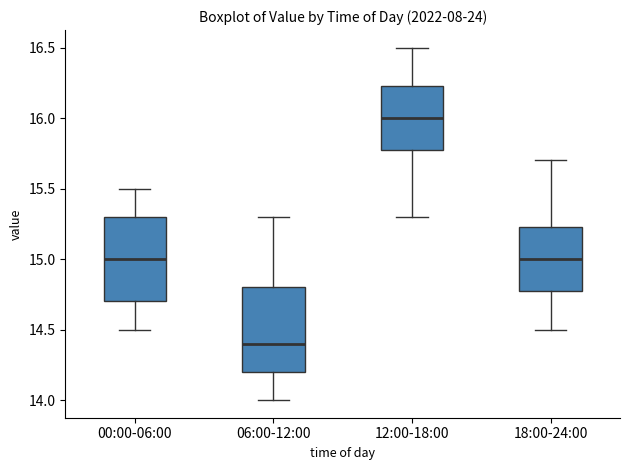

Where does the upper whisker of the box for 06:00-12:00 end on the y-axis? The values are not printed on the chart, so give them approximately, as read against the axis.

15.30